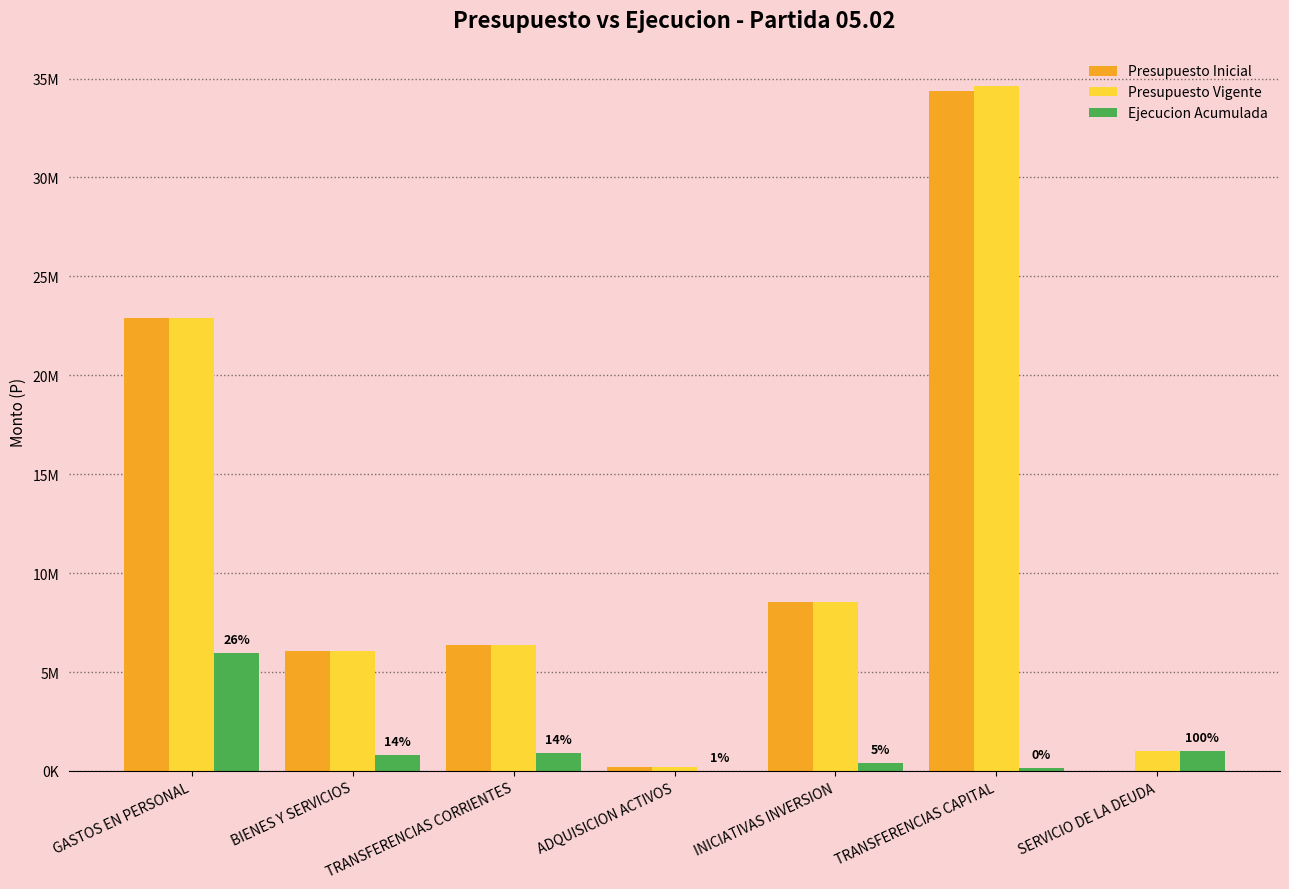

Rank the series by their maximum value, from highest to lowest.

Presupuesto Vigente, Presupuesto Inicial, Ejecucion Acumulada